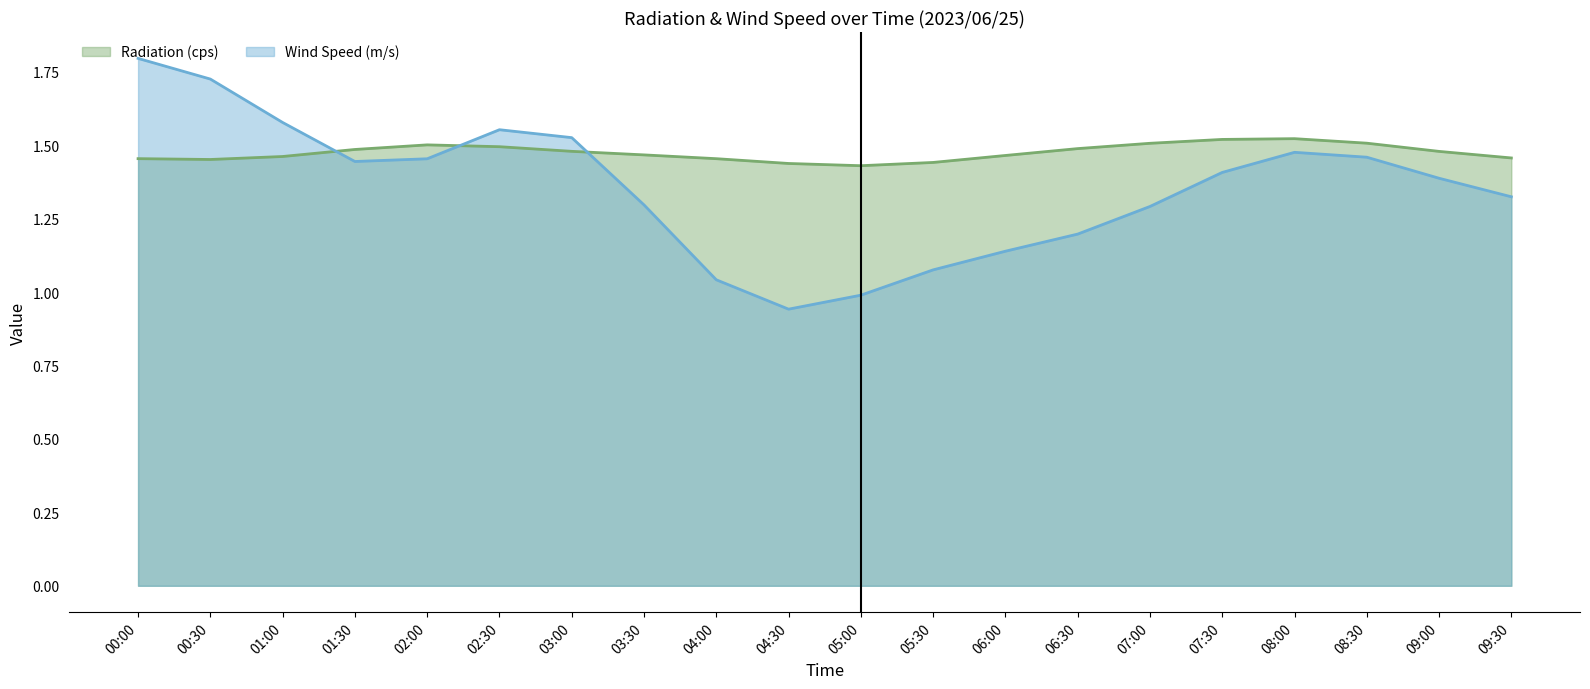

List the series in order of their overall mean, lowest first.

Wind Speed (m/s), Radiation (cps)